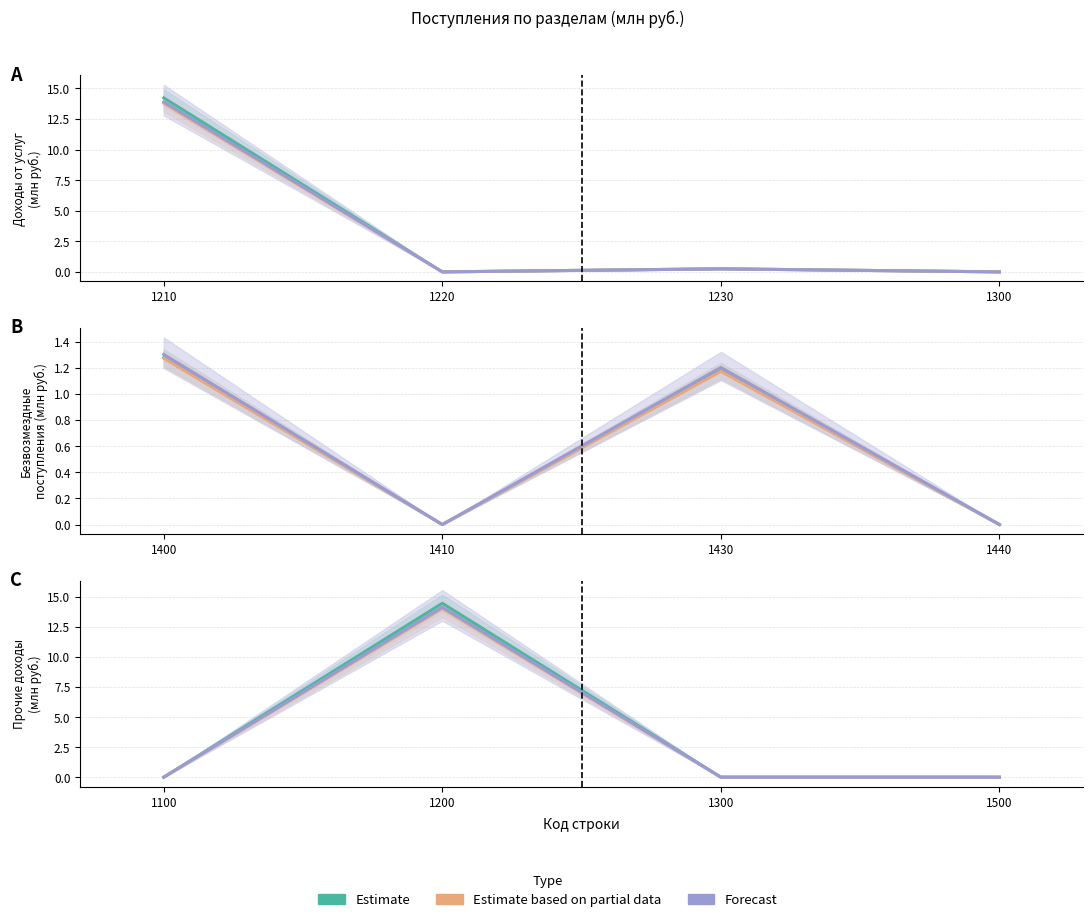

How many lines are shown in the chart?

3